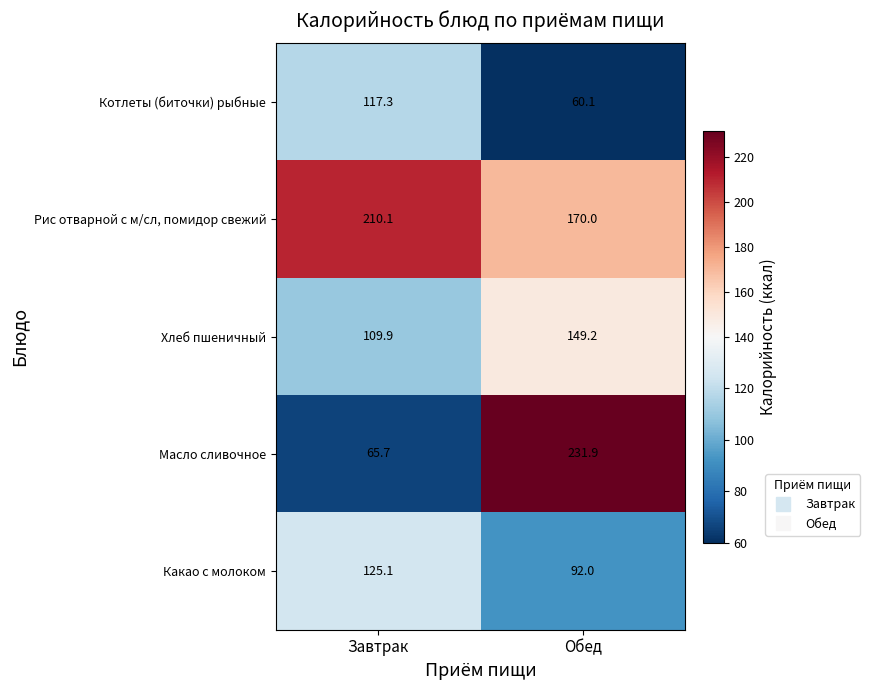

What value does the Масло сливочное series have at Завтрак?

65.7